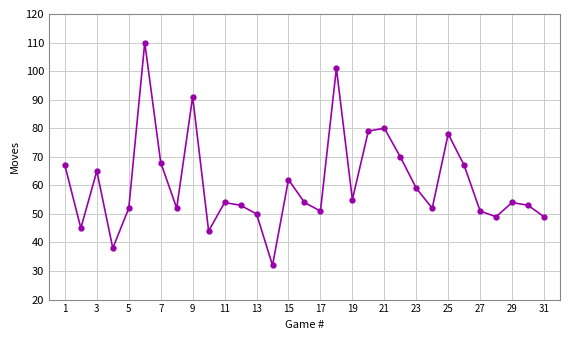

What is the maximum value shown in the chart?

110